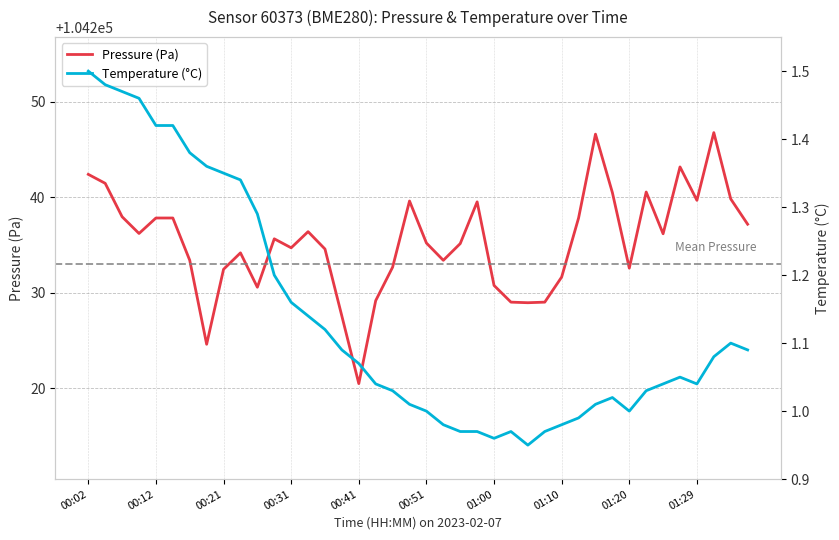

What is the difference between the maximum and minimum values in the Pressure (Pa) series?

26.3